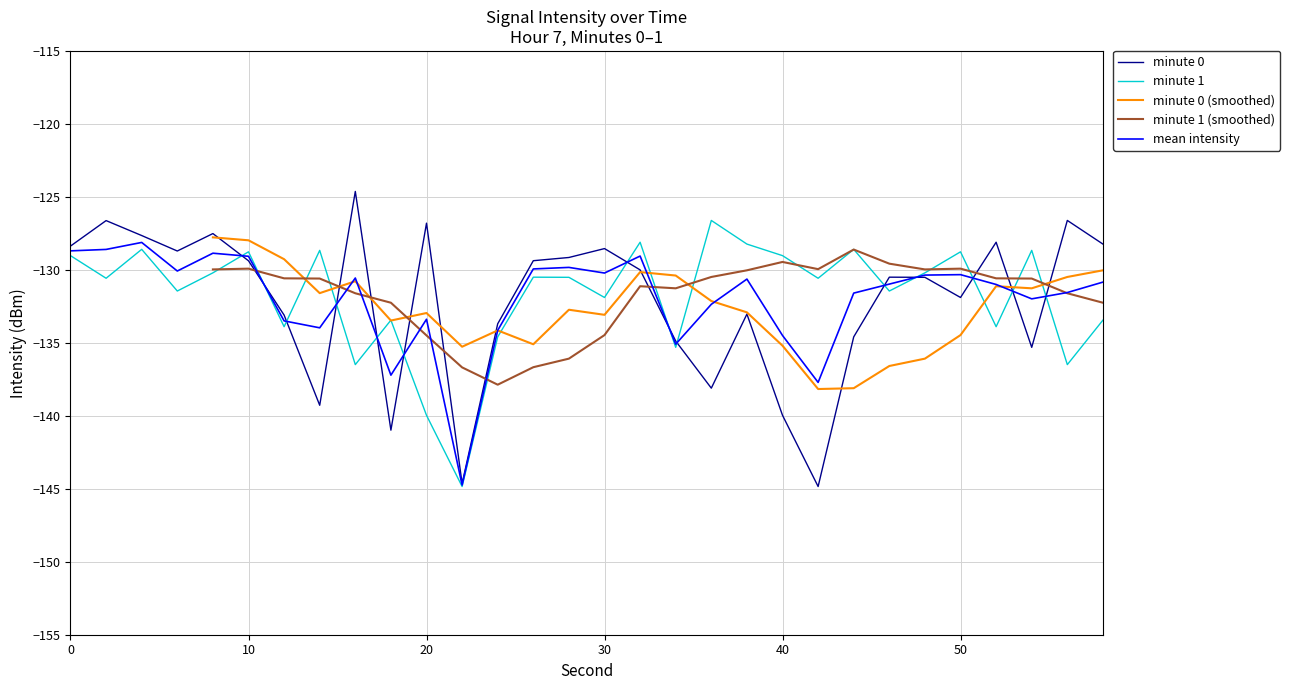

What is the lowest value of the minute 1 series?

-144.8